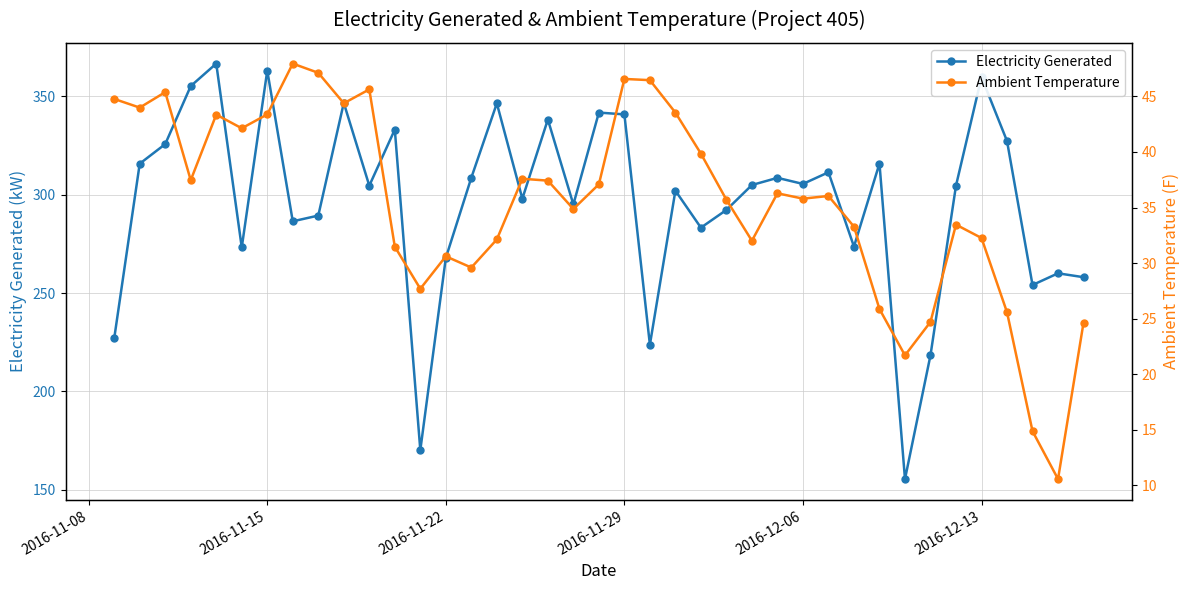

Reading left to right, list all the values displayed in this chart.

Electricity Generated: 227.0	315.7	325.6	355.1	366.6	273.2	363.0	286.4	289.4	346.6	304.5	333.0	170.2	267.9	308.6	346.4	297.9	338.1	295.0	341.7	340.8	223.8	302.0	283.2	292.2	304.9	308.5	305.4	311.3	273.6	315.8	155.5	218.4	304.6	359.7	327.2	254.1	260.0	258.1
Ambient Temperature: 44.8	44.0	45.4	37.5	43.4	42.1	43.4	48.0	47.1	44.4	45.6	31.5	27.7	30.6	29.6	32.1	37.6	37.4	34.9	37.1	46.6	46.5	43.5	39.9	35.7	32.0	36.3	35.8	36.0	33.3	25.9	21.7	24.7	33.5	32.3	25.6	14.9	10.6	24.6